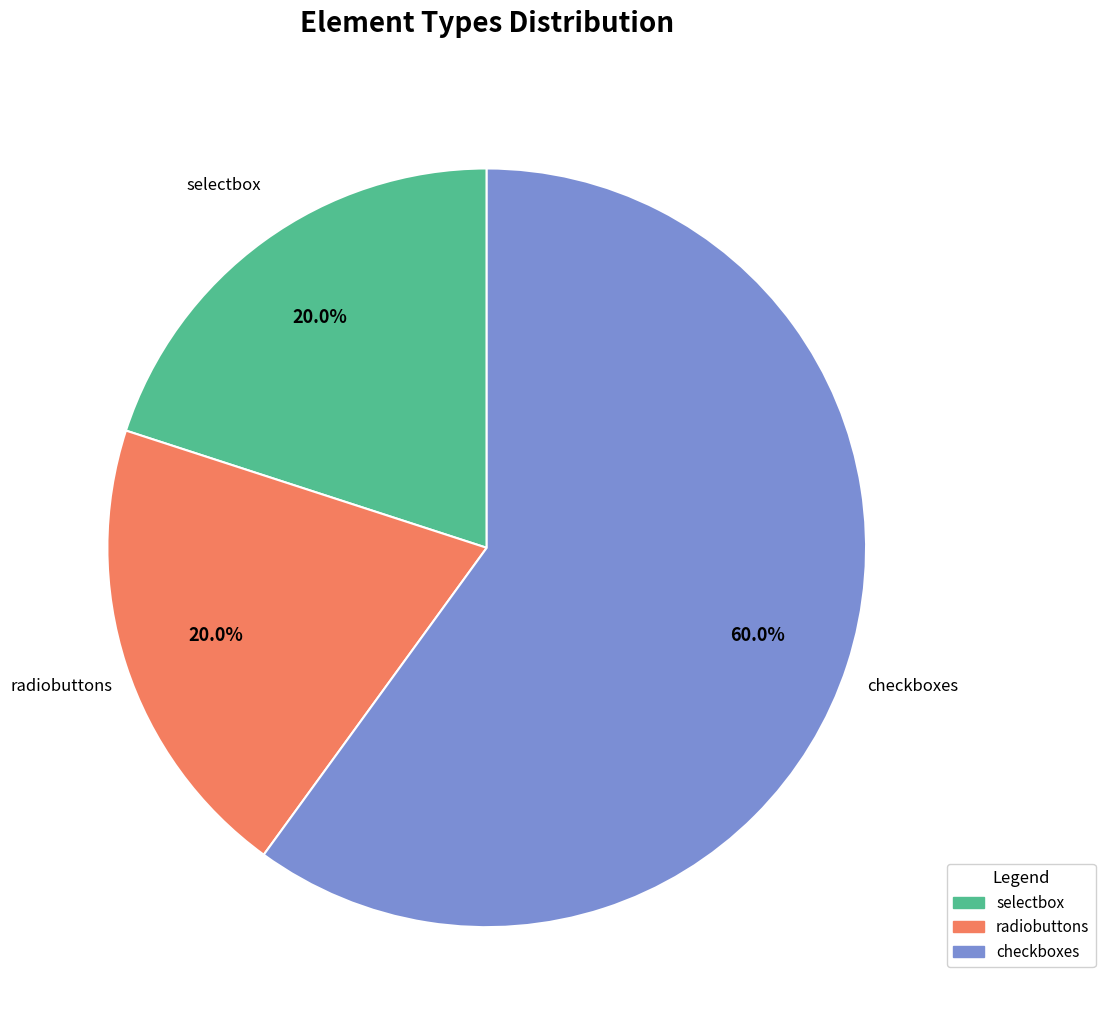

Which slice is the largest?

checkboxes